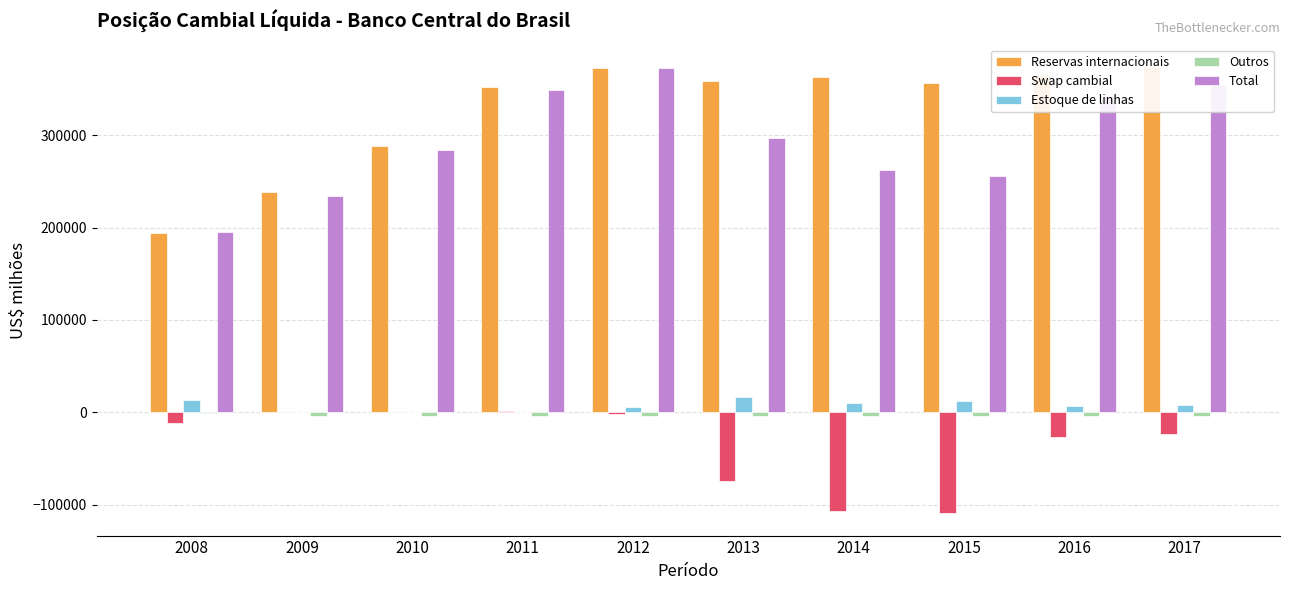

Is it true that Total equals 115670.6 at 2014?

False